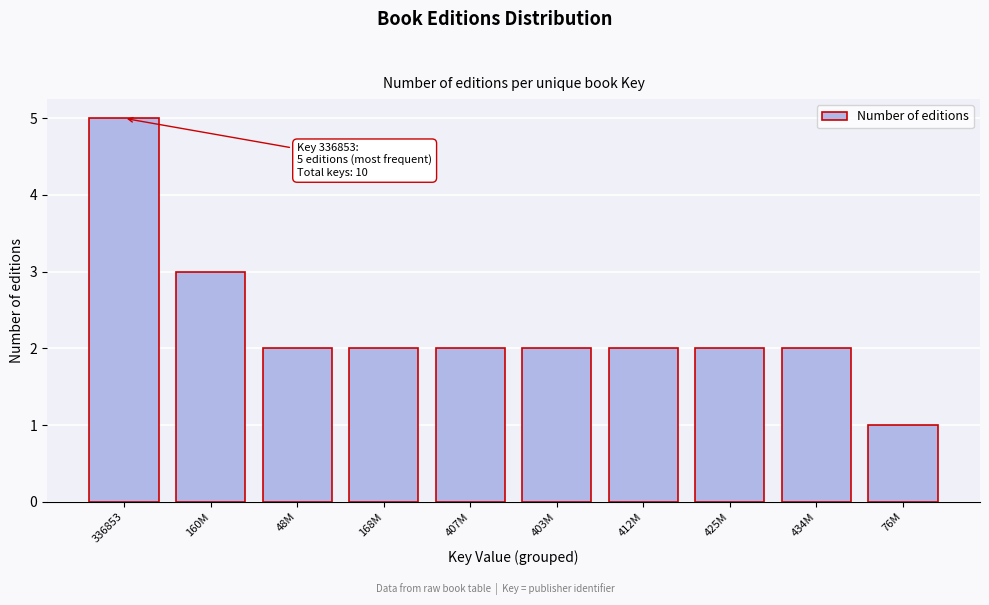

Reading right to left, transcribe all the data shown in this chart.

1	2	2	2	2	2	2	2	3	5